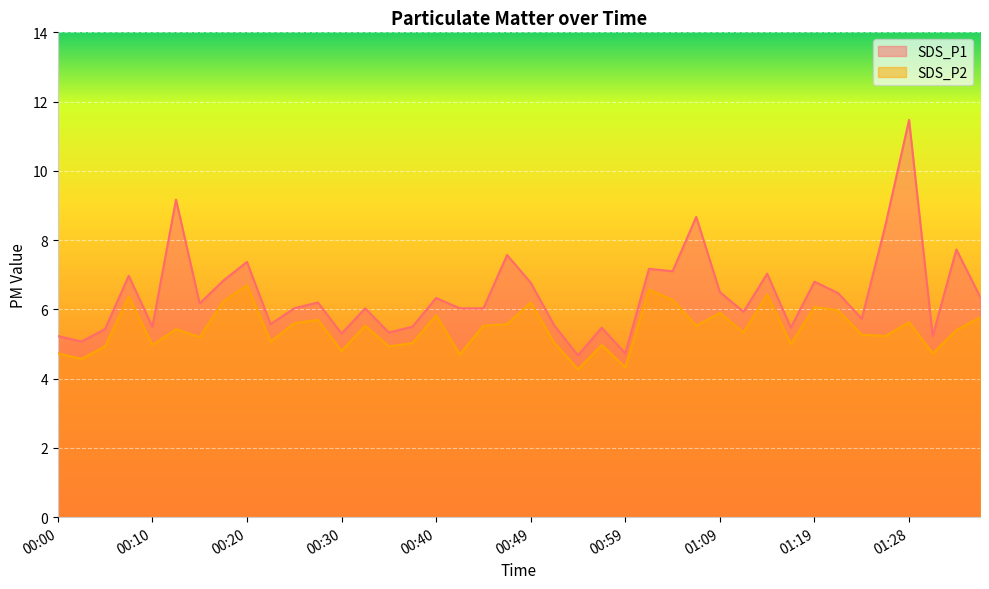

True or false: SDS_P1 and SDS_P2 cross at least once.

False